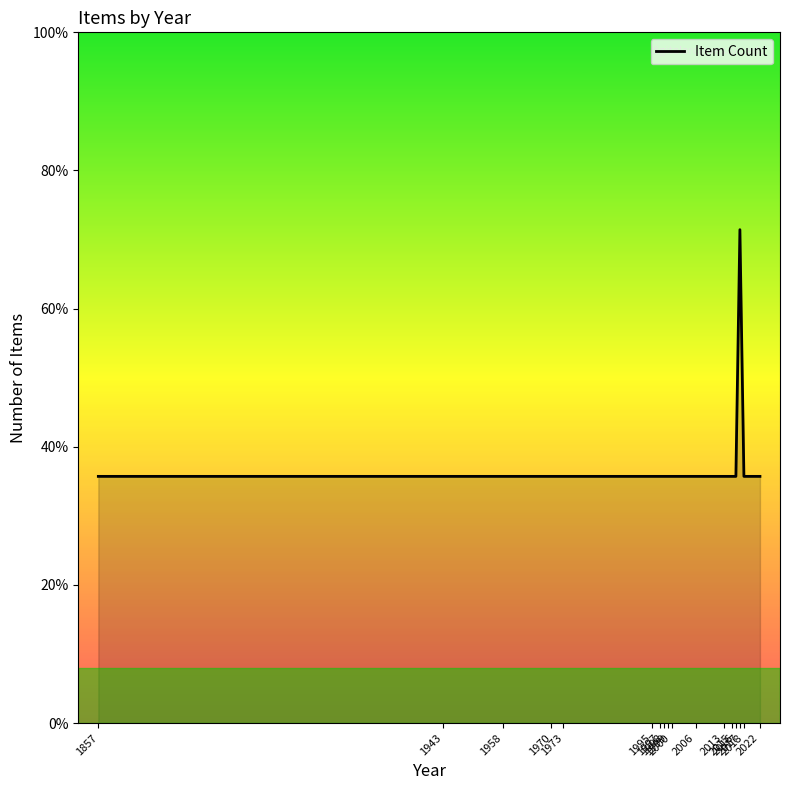

True or false: the data shows 0 at 1943.

False